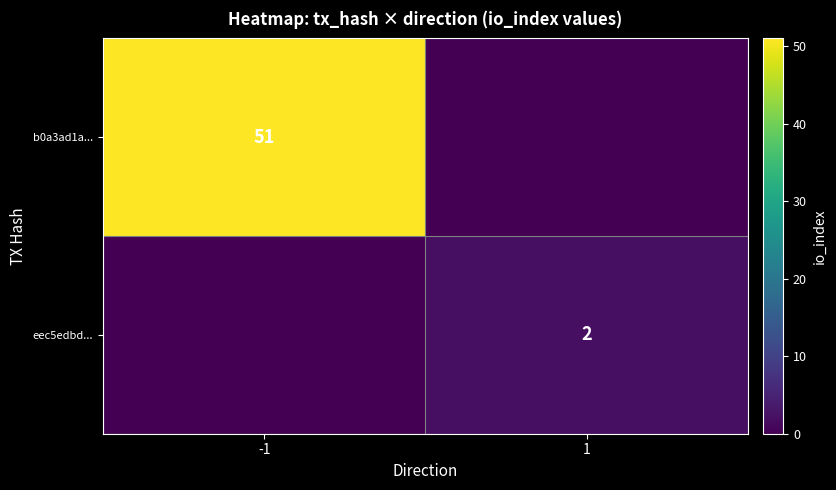

The value of eec5edbd... at 1 is 1. True or false?

False